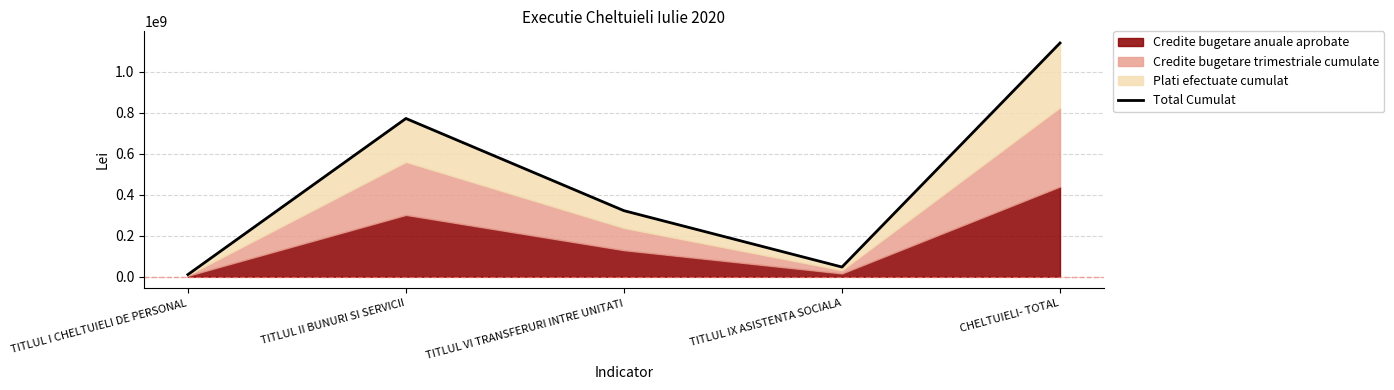

Rank the categories by value from highest to lowest.

CHELTUIELI- TOTAL, TITLUL II BUNURI SI SERVICII, TITLUL VI TRANSFERURI INTRE UNITATI, TITLUL IX ASISTENTA SOCIALA, TITLUL I CHELTUIELI DE PERSONAL